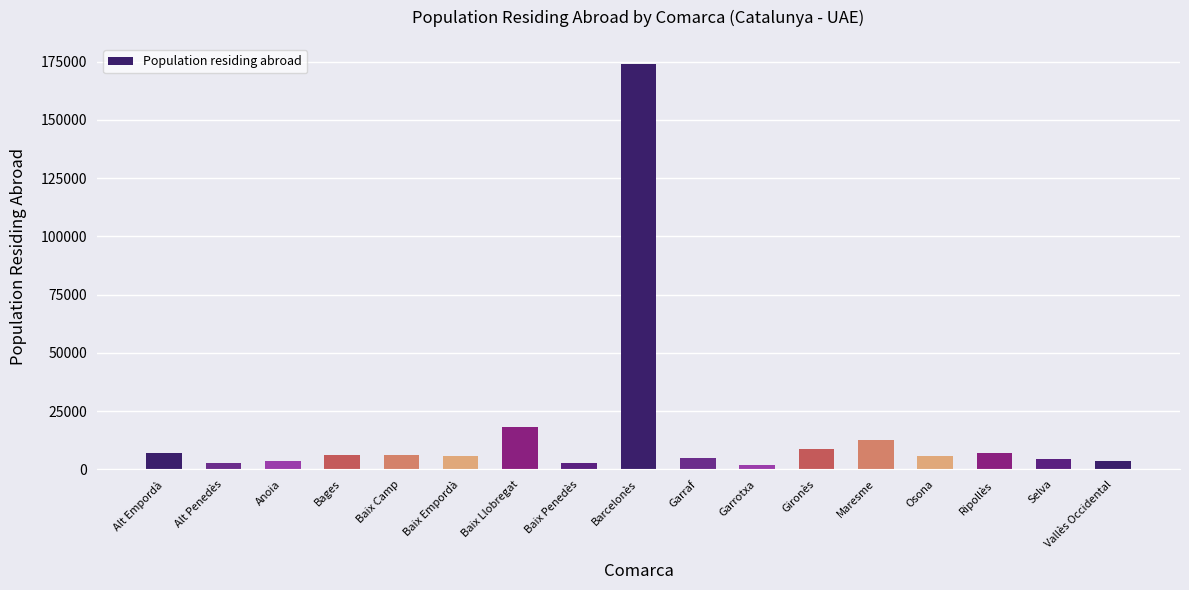

What is the label of the 17th bar from the left?

Vallès Occidental